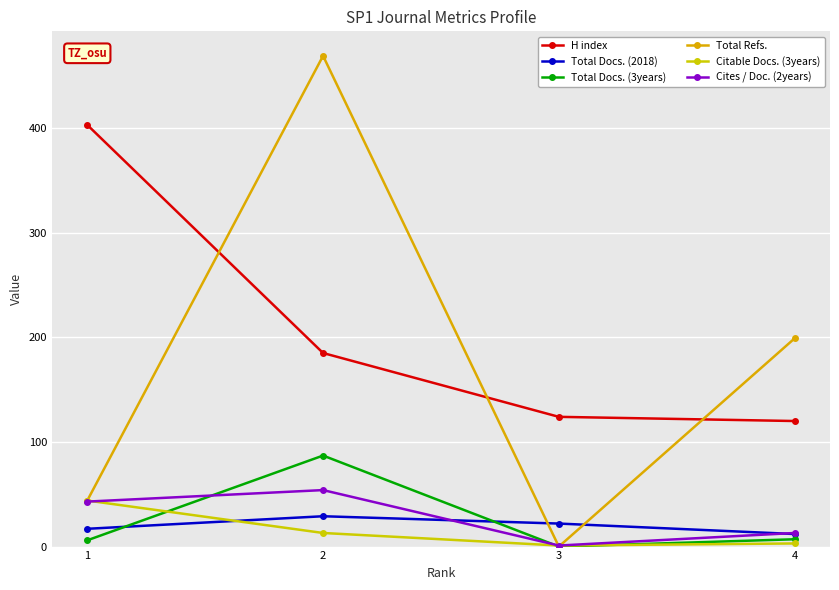

How many lines are shown in the chart?

6